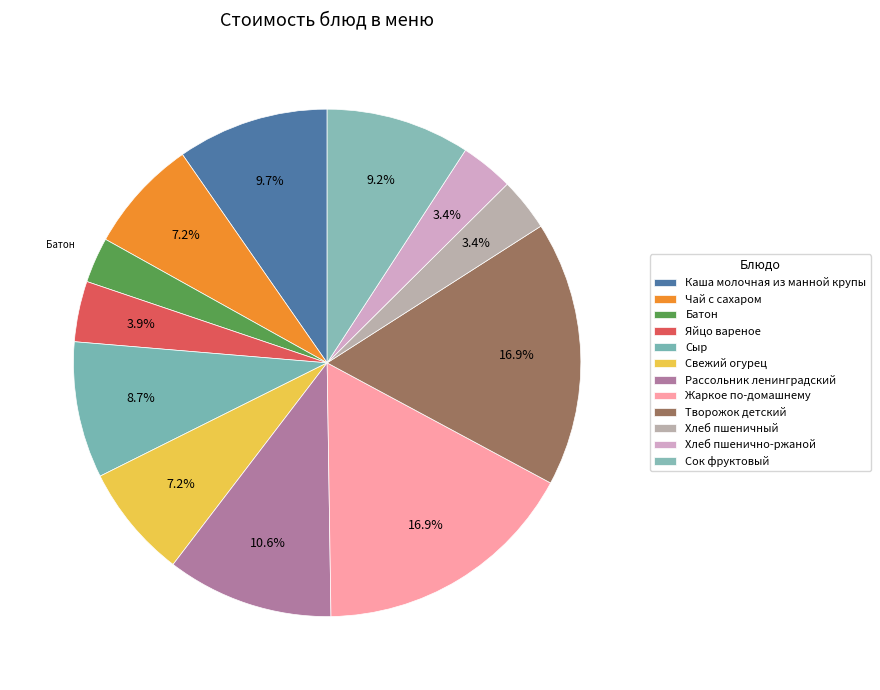

Combined, what portion of the pie is Яйцо вареное and Батон?

6.8%